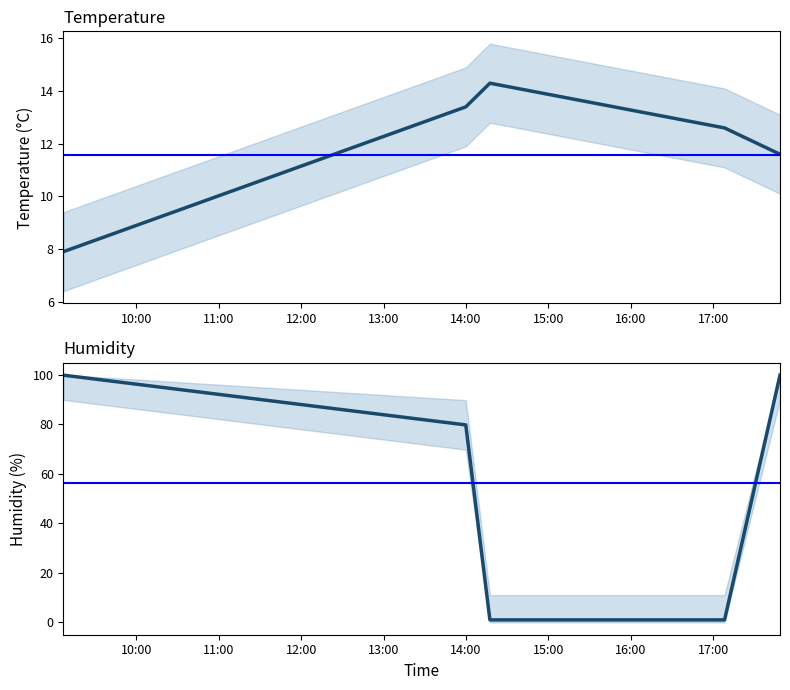

What is the difference between the highest and lowest values at 10:00?

92.0